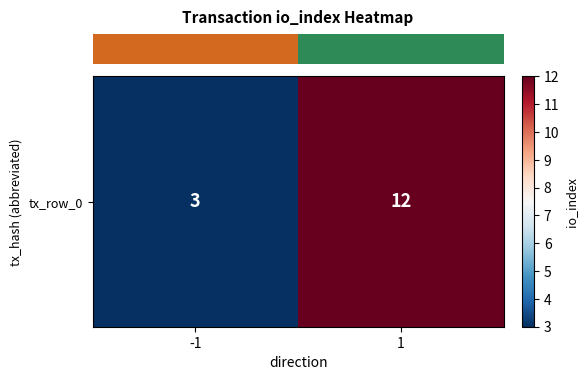

At which label is the value closest to 7?

-1